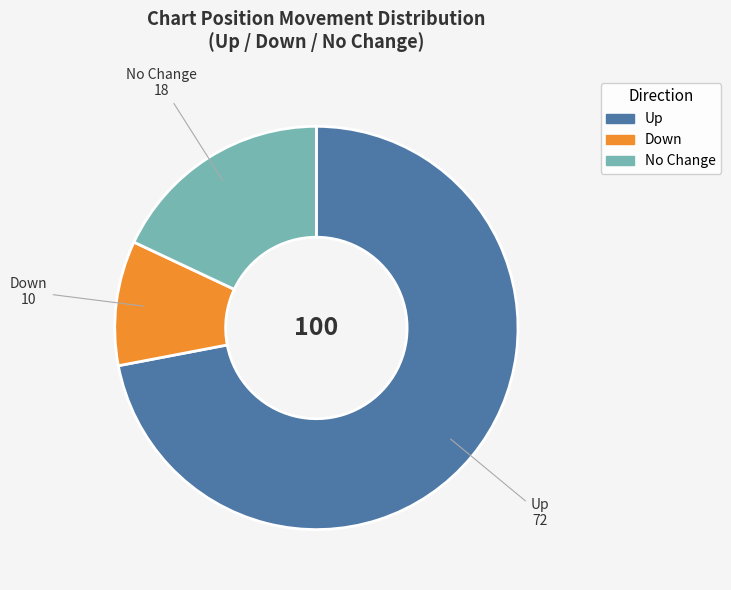

Is there a majority slice in this chart?

Yes